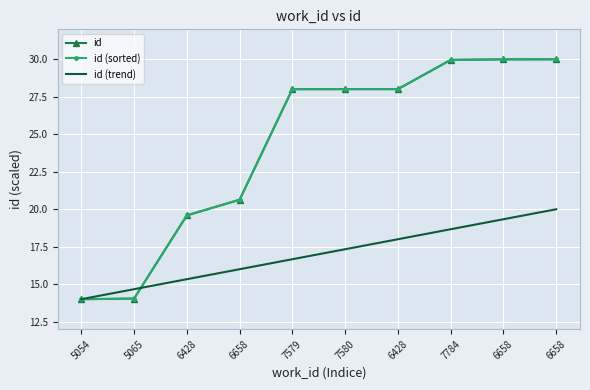

True or false: id (trend) and id cross at least once.

True